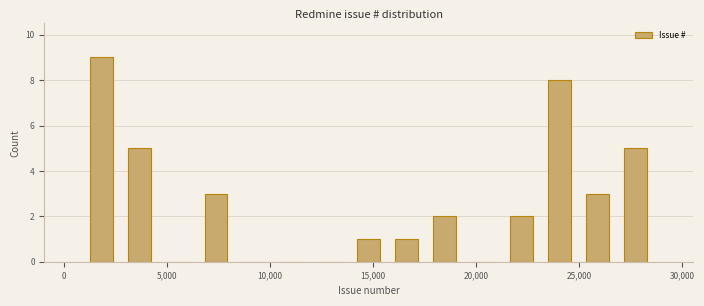

Read against the x-axis, roughly where is the centre of the tallest bar?

2000